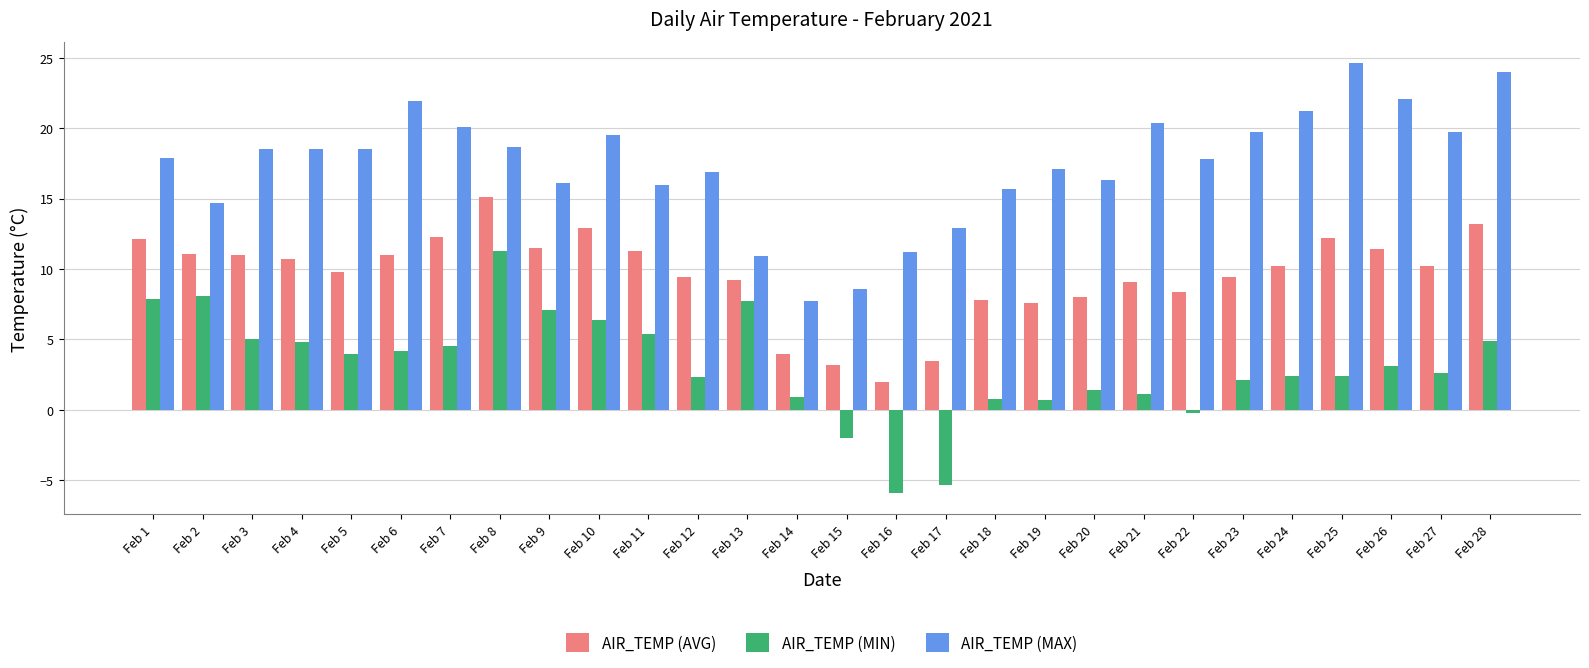

Rank the series by their average value, from highest to lowest.

AIR_TEMP (MAX), AIR_TEMP (AVG), AIR_TEMP (MIN)